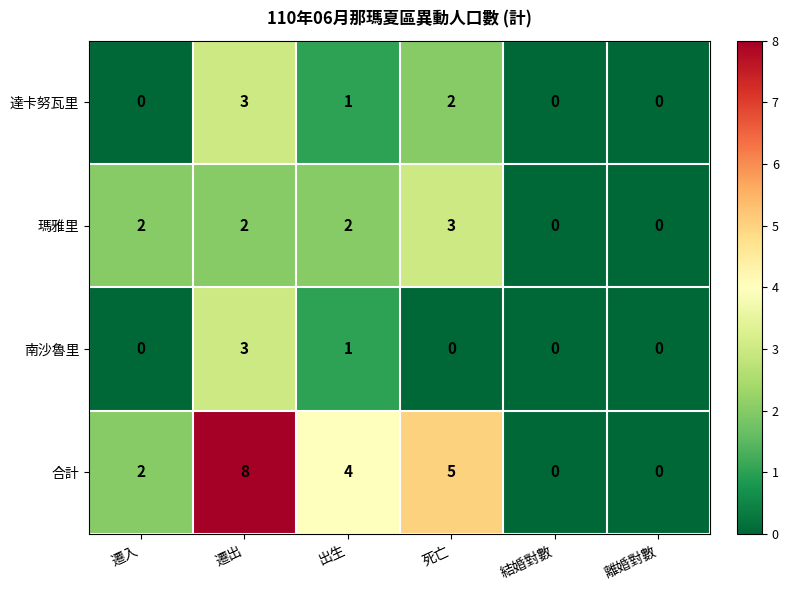

At which category does the chart reach its peak across all series?

遷出